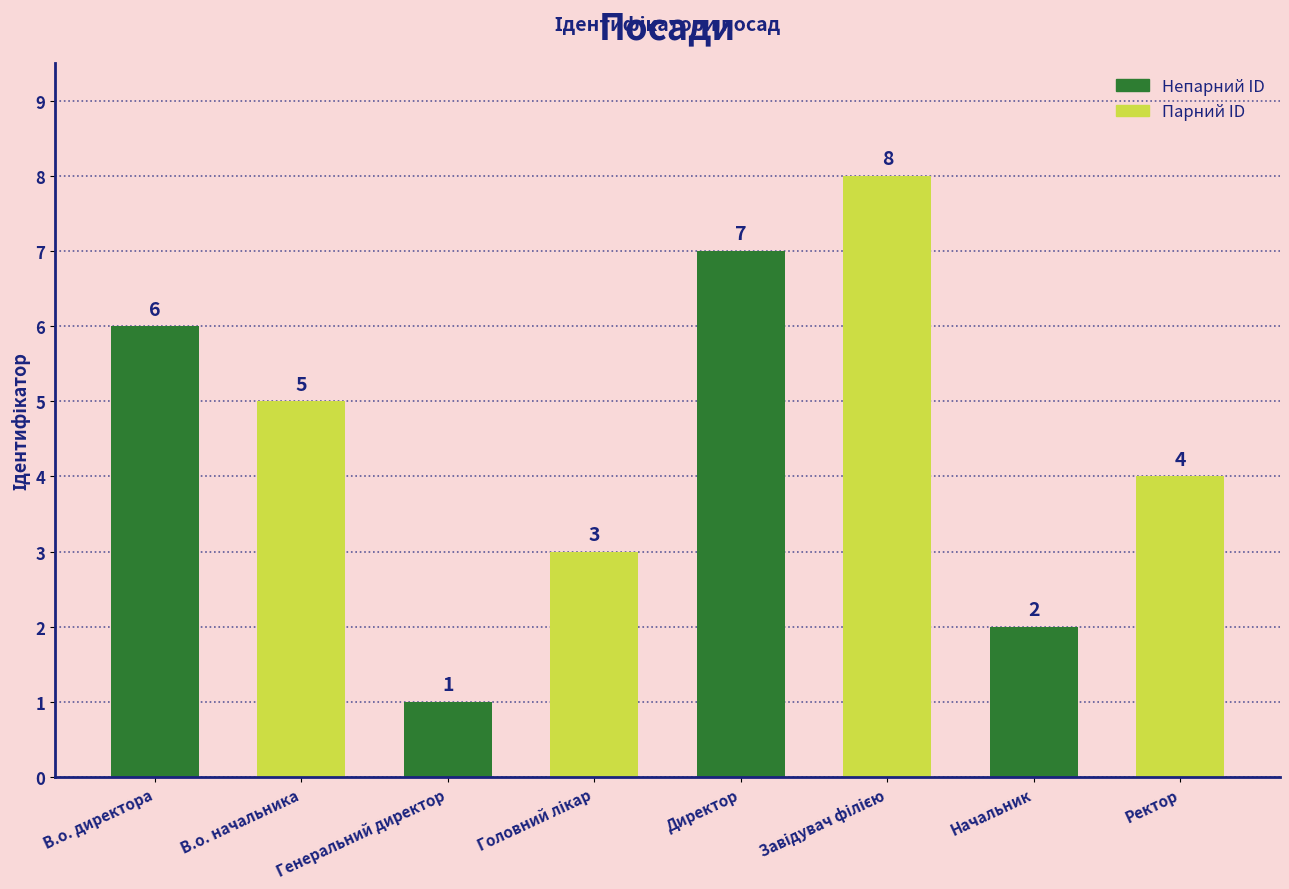

Reading left to right, extract all data points from this chart.

6	5	1	3	7	8	2	4